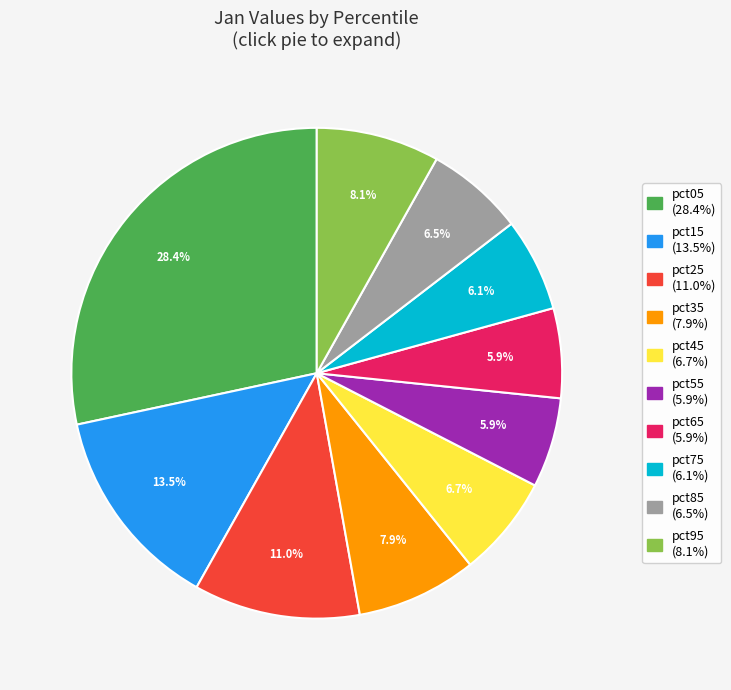

Between pct35 and pct25, which is larger?

pct25